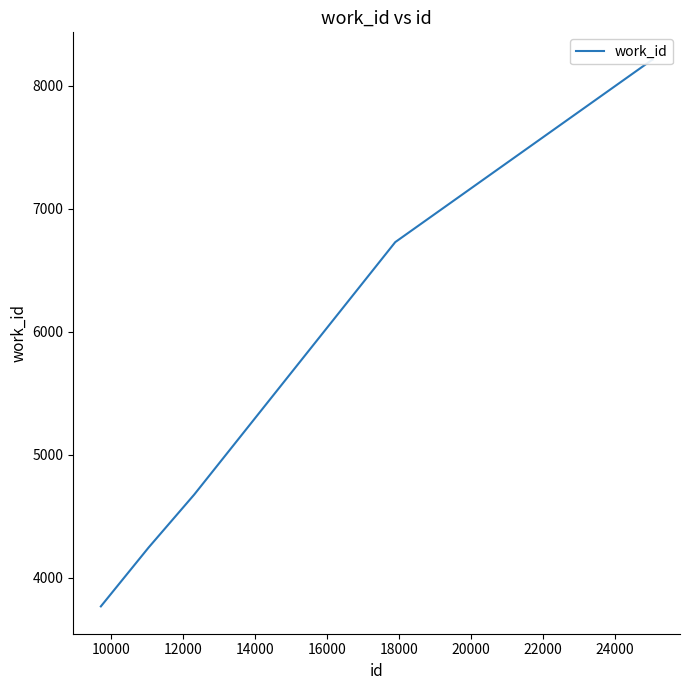

What is the smallest value displayed?

3766